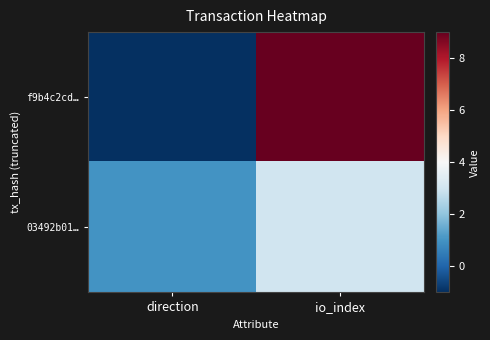

Which label corresponds to the smallest value in the chart?

direction